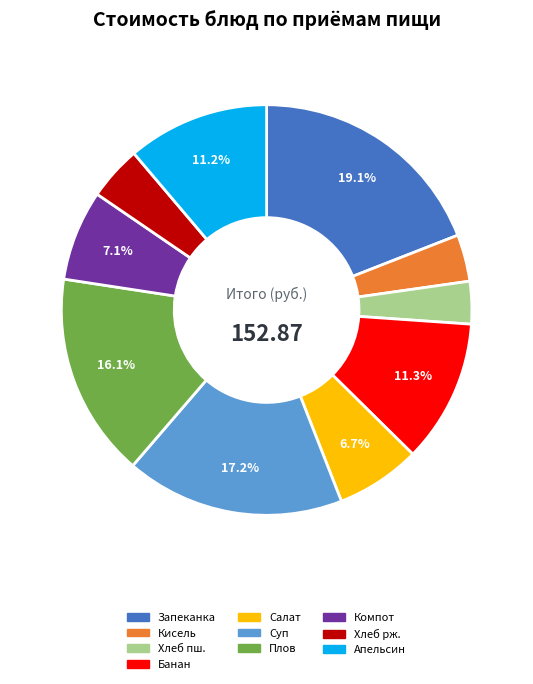

What portion of the pie excludes Апельсин?

88.8%